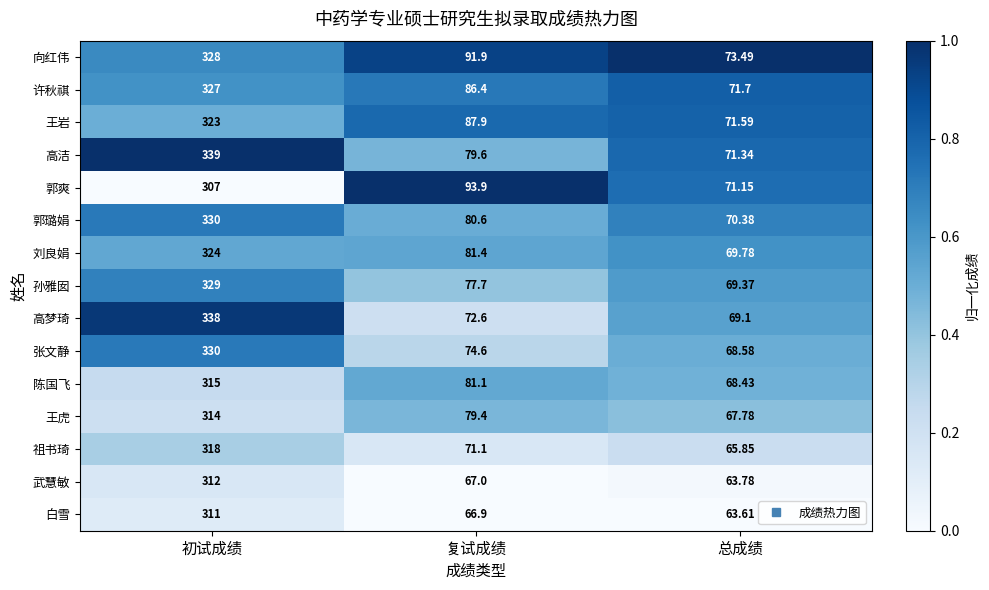

Which series has the largest total across all categories?

向红伟